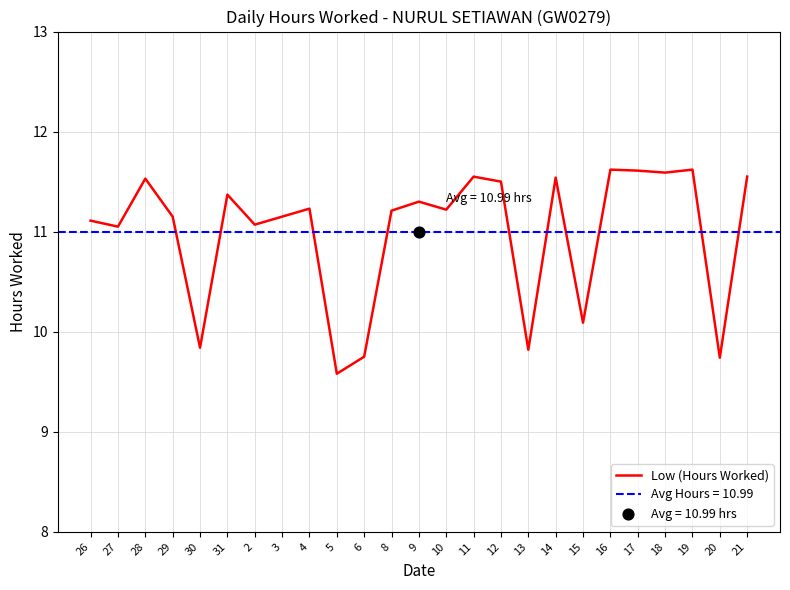

What is the ratio of the value at 10 to the value at 27?

1.0